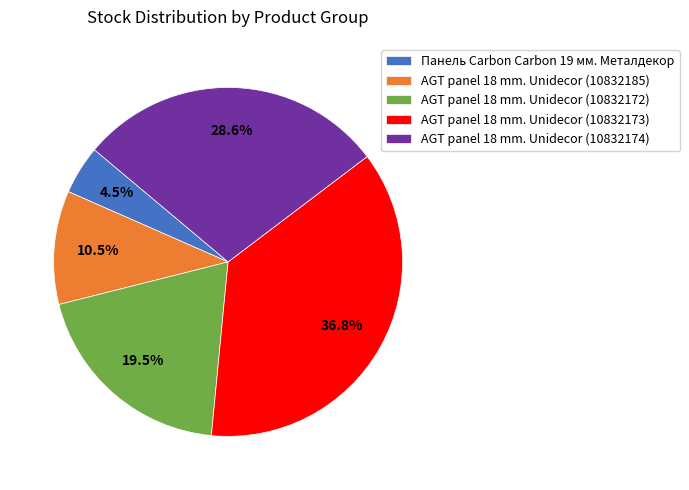

Combined, do Панель Carbon Carbon 19 мм. Металдекор and AGT panel 18 mm. Unidecor (10832172) account for over 50%?

No